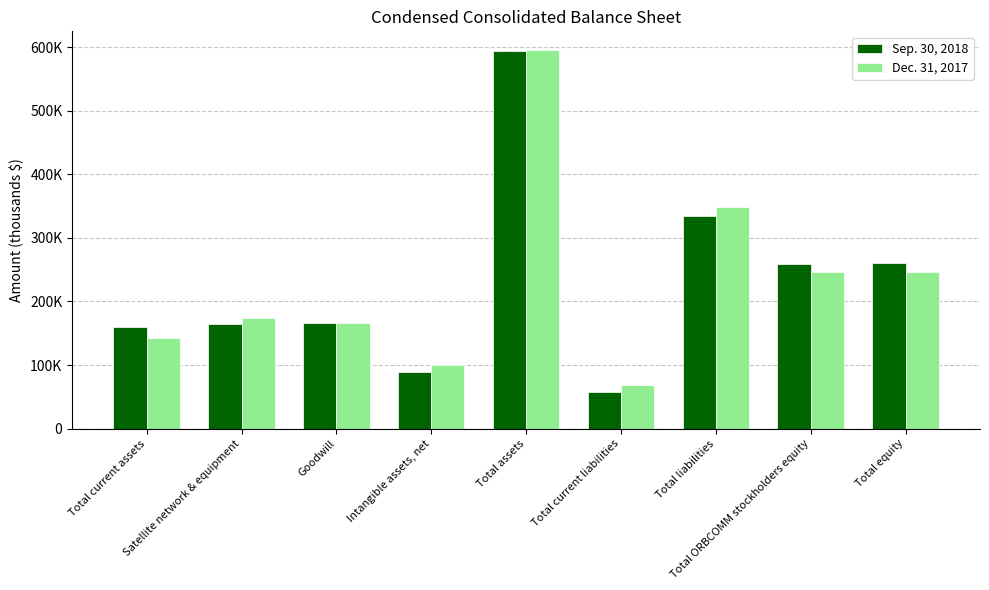

What is the label of the 2nd bar from the left?

Satellite network & equipment